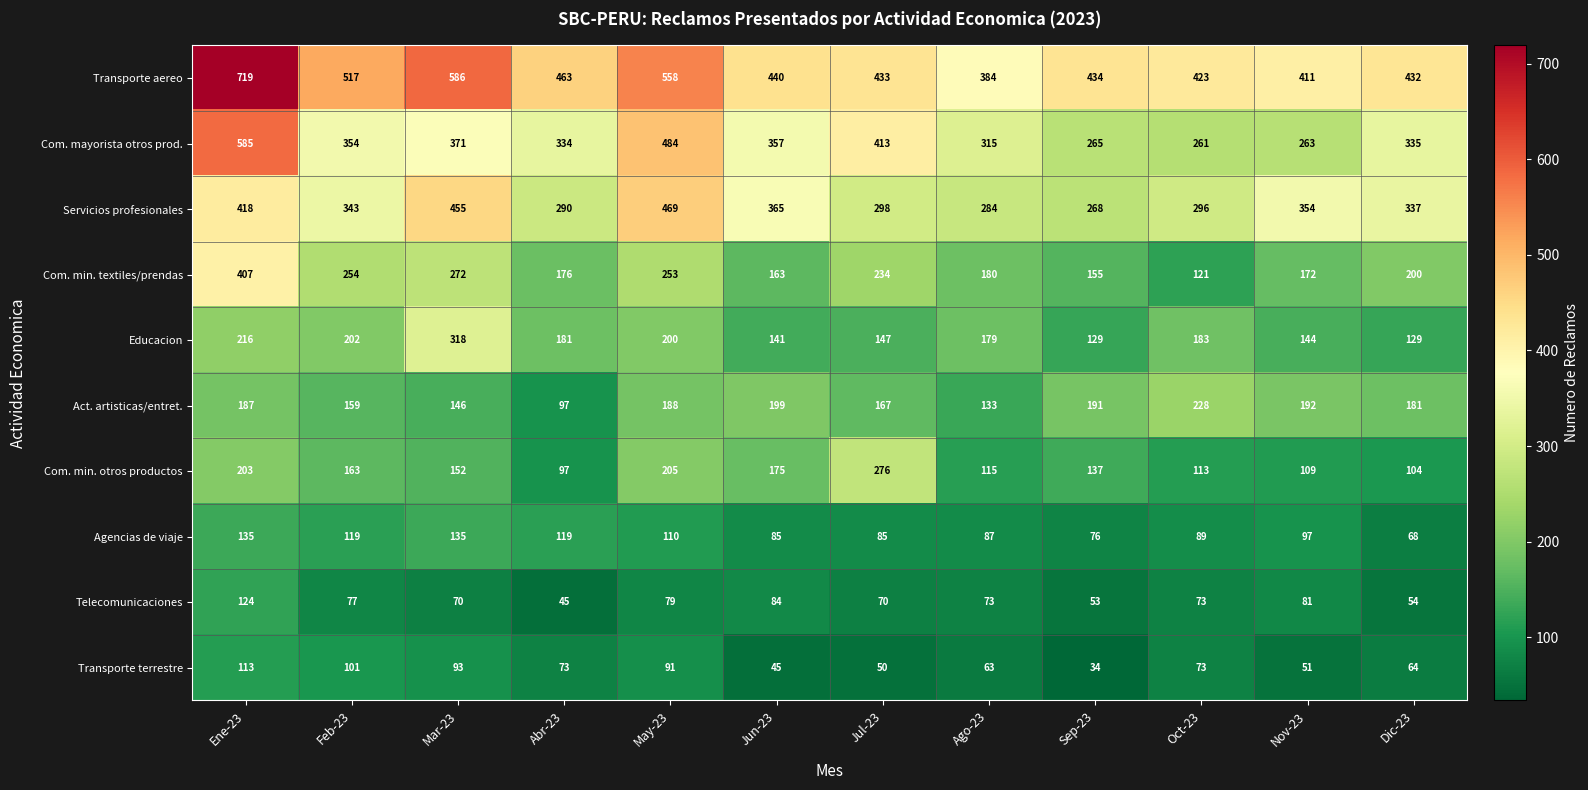

At which category is the sum across all series the highest?

Ene-23